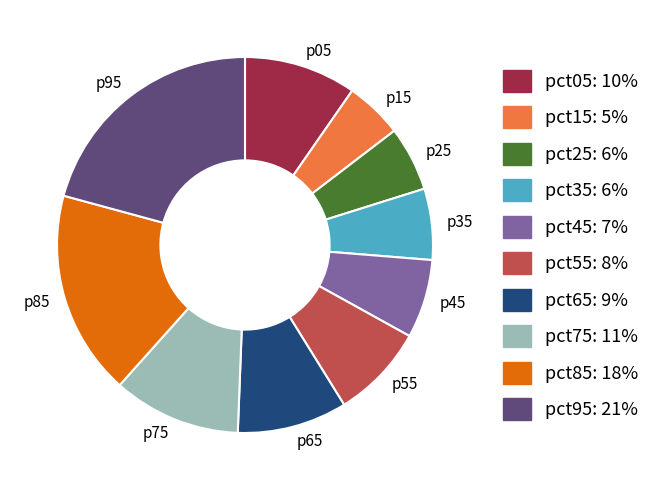

What is the largest slice in the pie chart?

p95